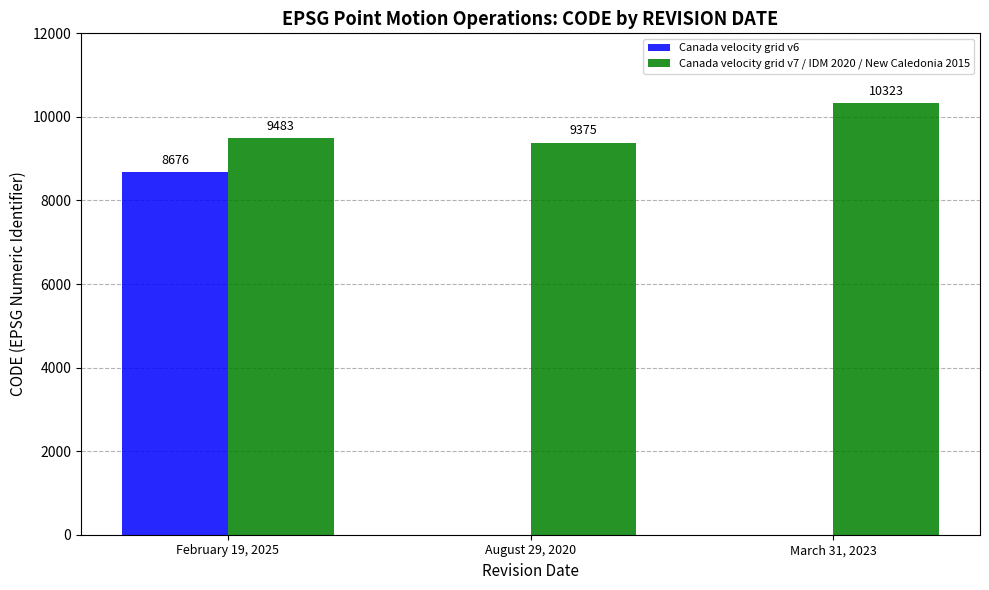

What is the average value of the Canada velocity grid v6 series?

2892